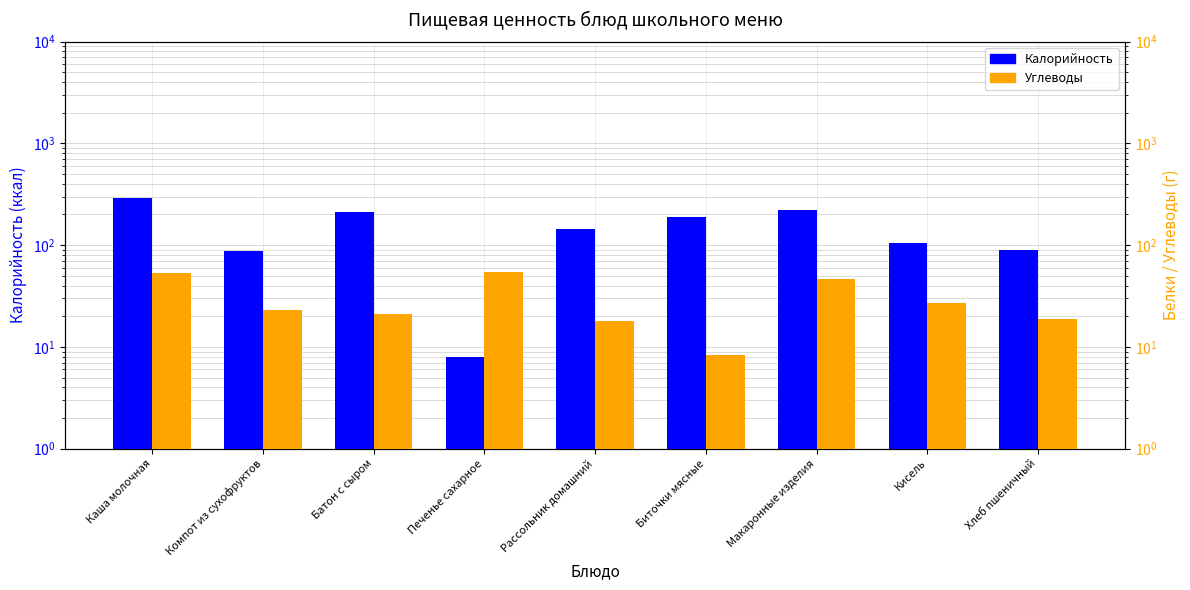

Is it true that Углеводы equals 15.2 at Компот из сухофруктов?

False